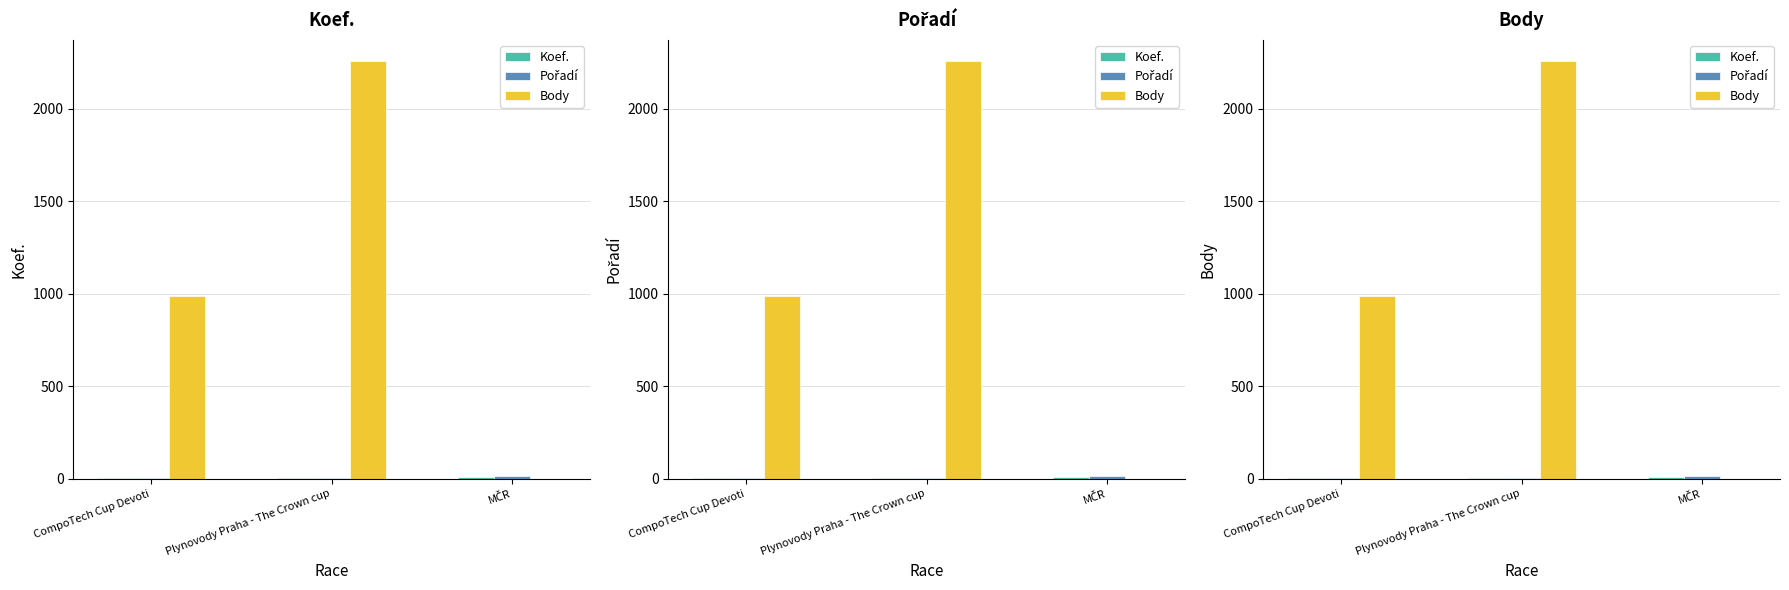

Between CompoTech Cup Devoti and MČR, which series saw the biggest shift?

Body